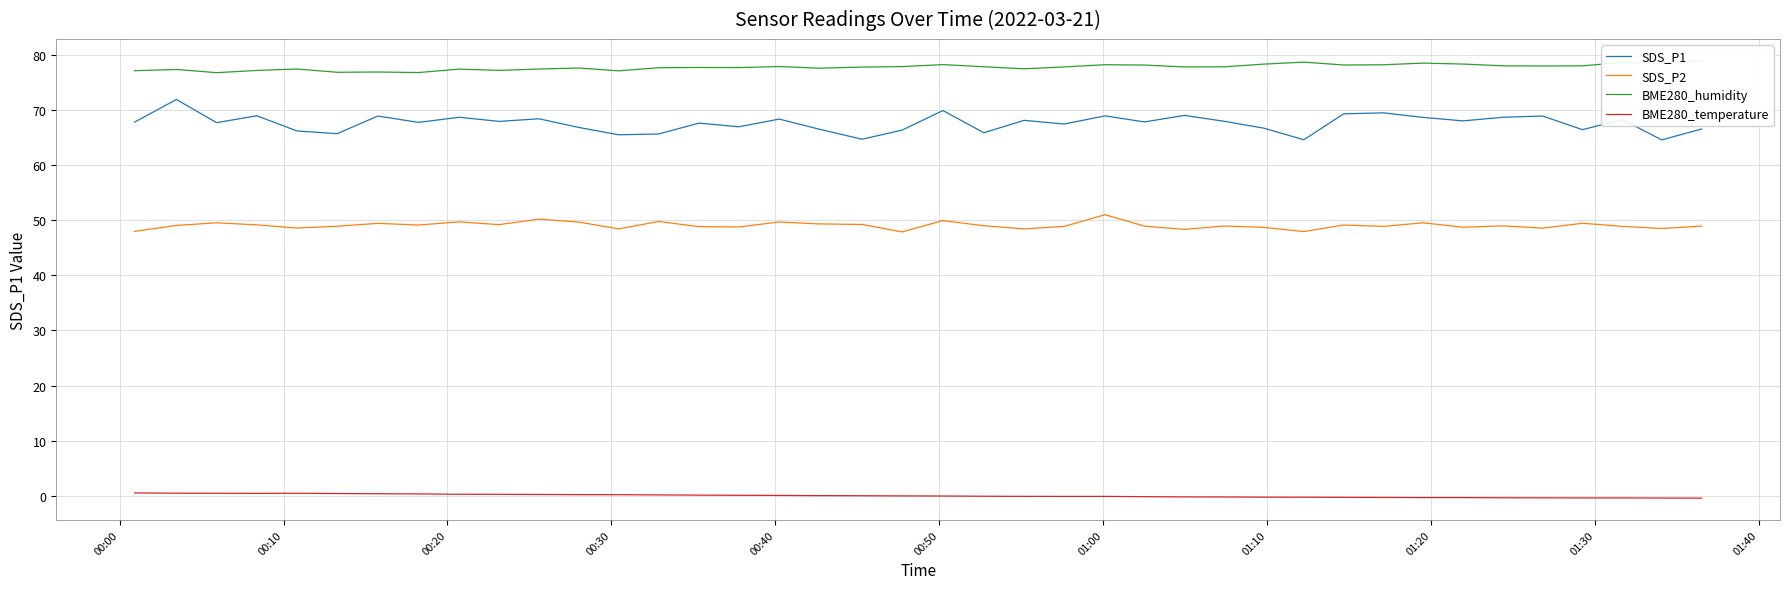

What is the sum of all BME280_humidity values?

3108.4